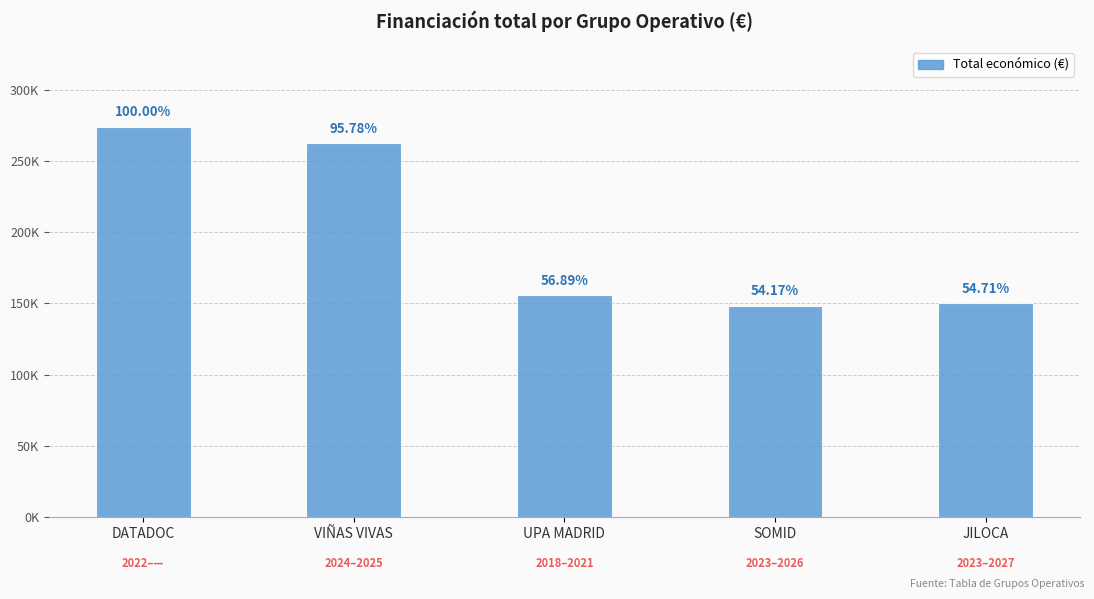

The chart shows a value of 234748 at SOMID. True or false?

False